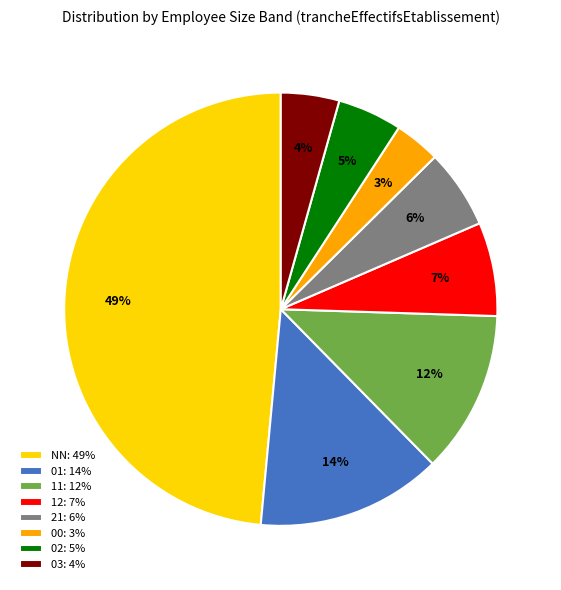

Combined, do 12 and 00 account for over 50%?

No